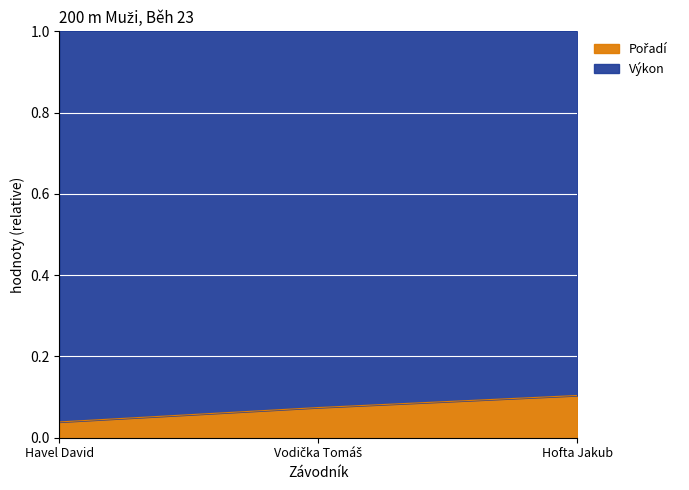

True or false: the data shows 0.0 at Havel David.

False